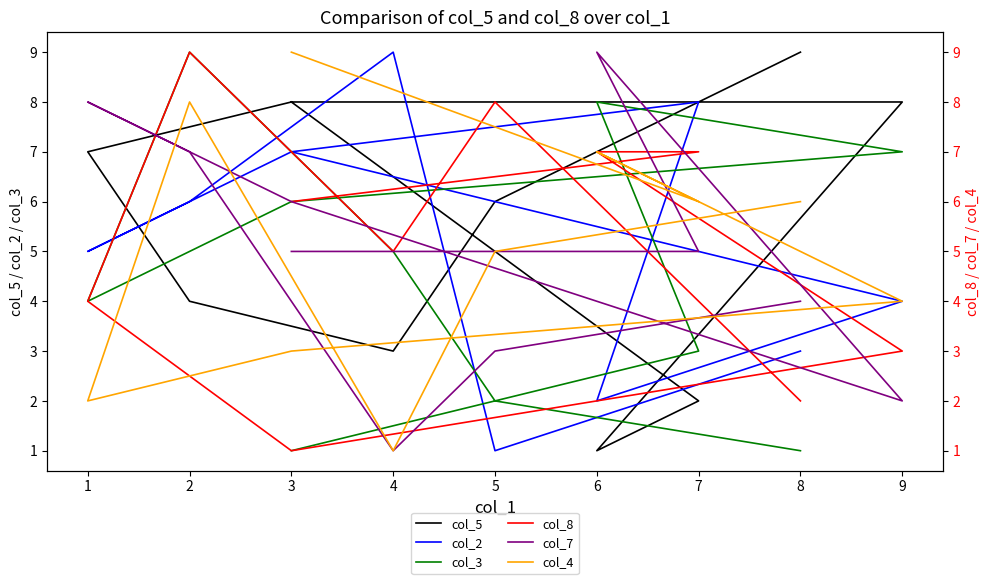

Is this an area chart (filled region under the line)?

No